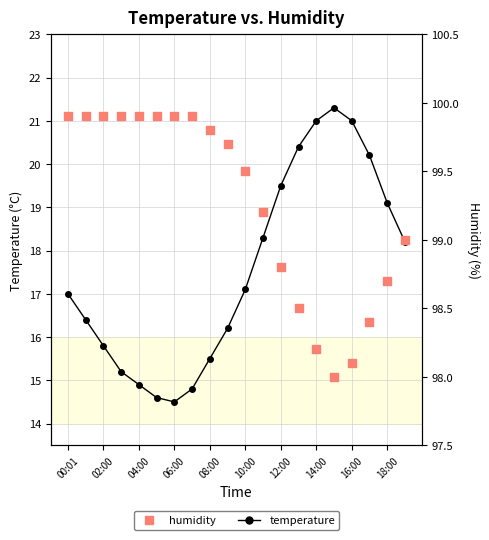

Which series has the largest Y range (max minus min)?

temperature